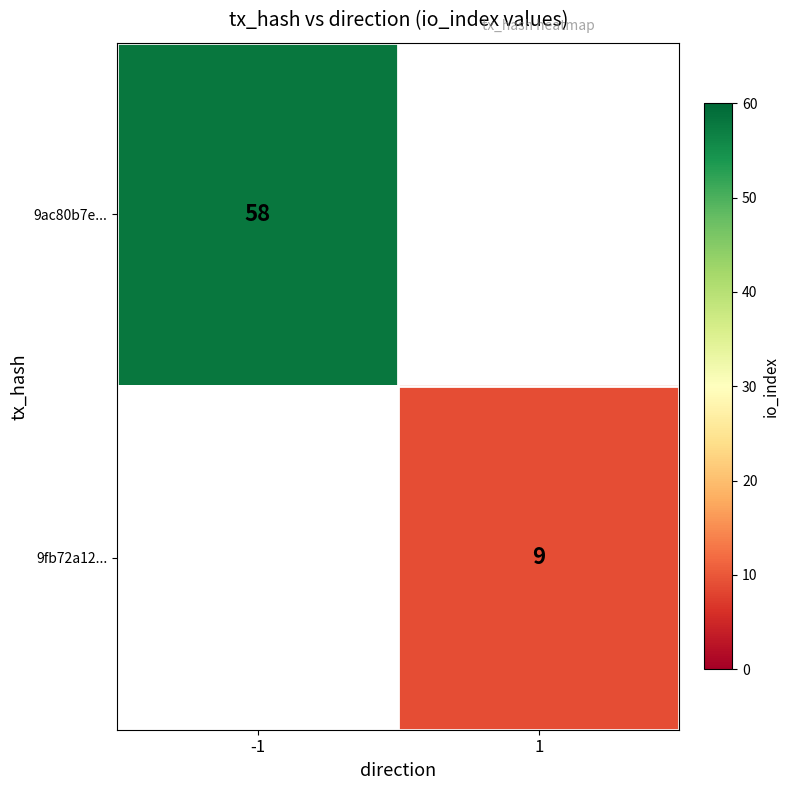

Is the value of 9ac80b7e... at -1 greater than the value of 9fb72a12... at 1?

Yes